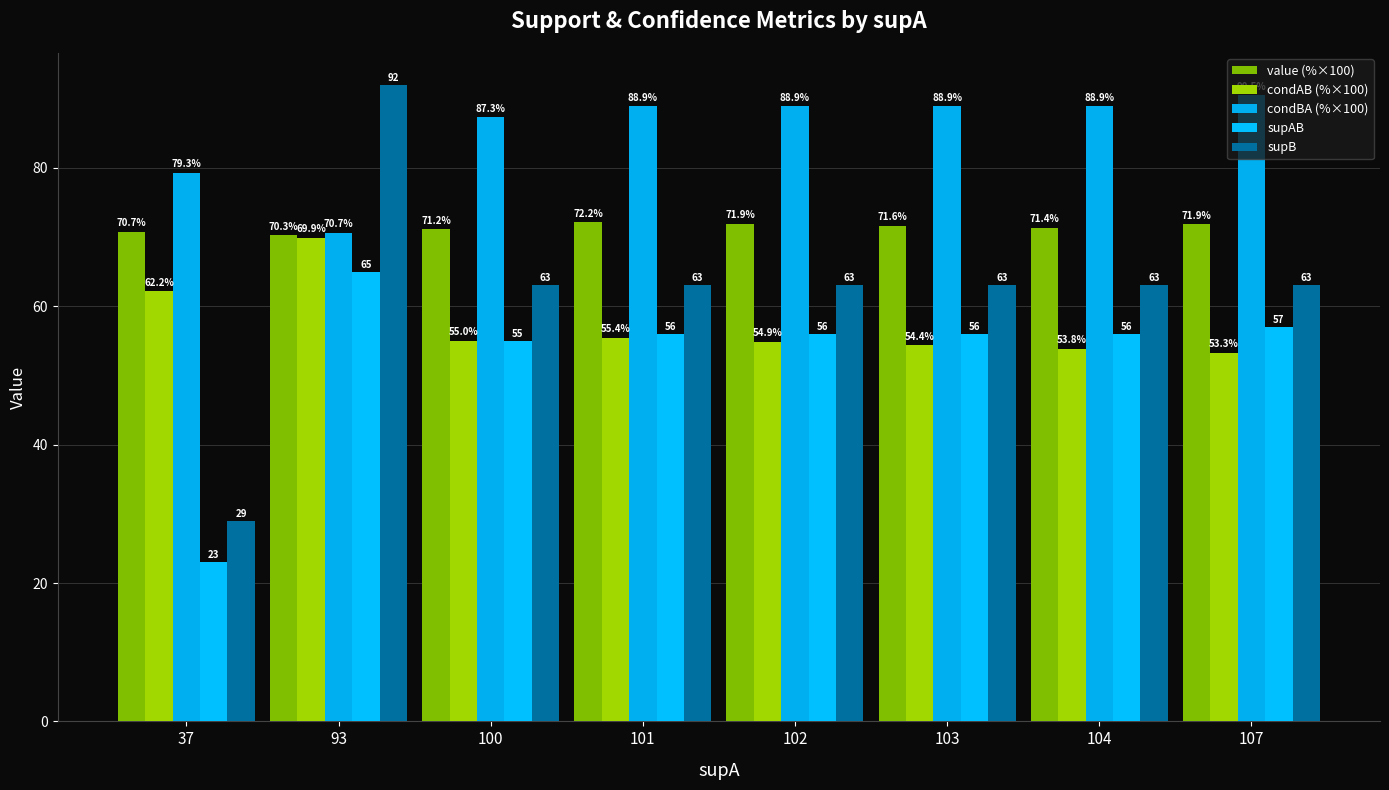

What is the greatest value displayed?

92.0